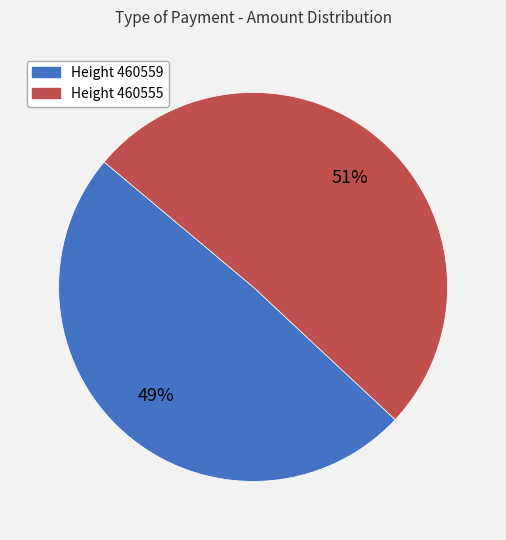

What is the largest slice in the pie chart?

Height 460555